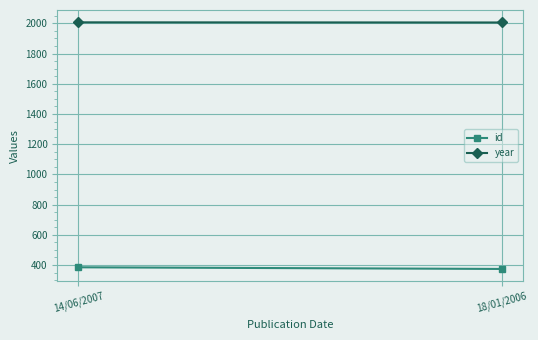

What is the total value across all series at 18/01/2006?

2380